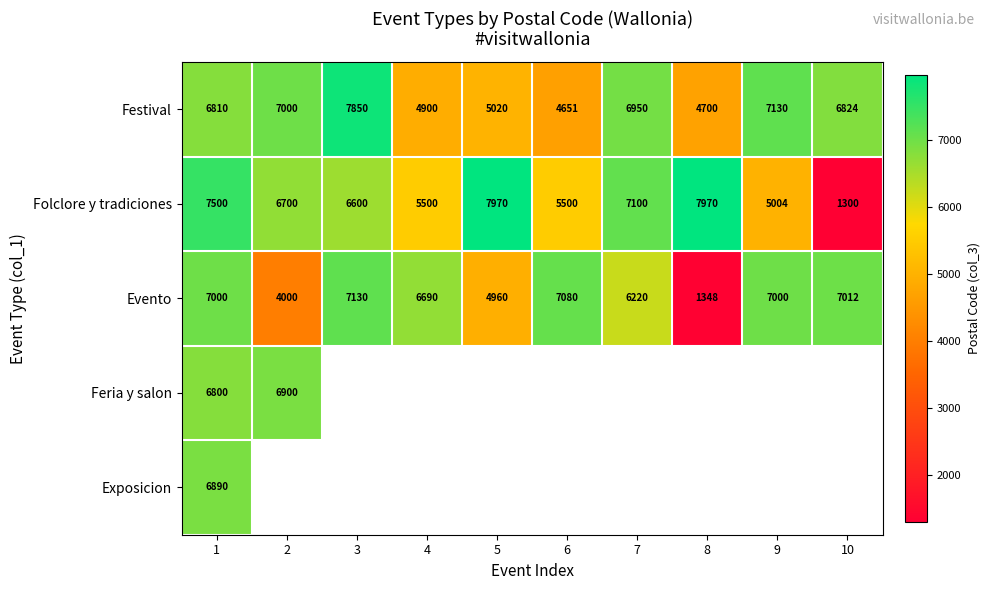

What is the difference between the maximum and minimum values in the Festival series?

3199